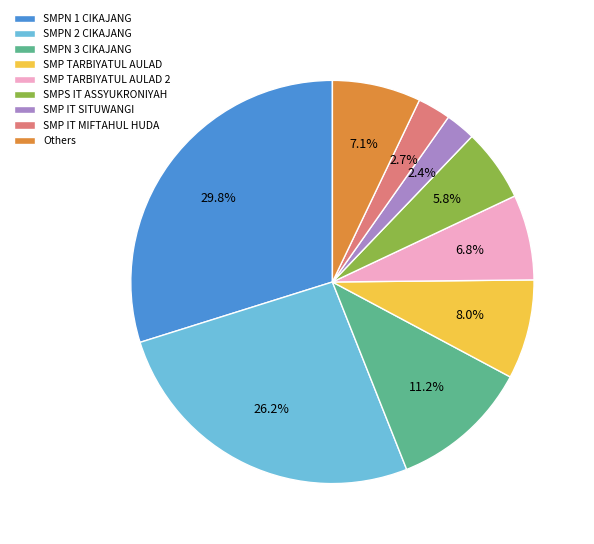

Which category has the biggest portion of the pie?

SMPN 1 CIKAJANG